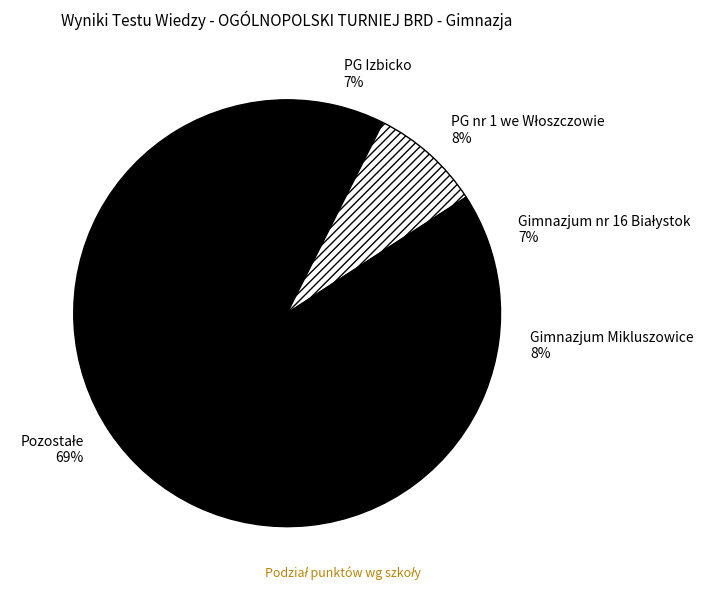

Is it true that Gimnazjum Mikluszowice is 1% of the pie?

False